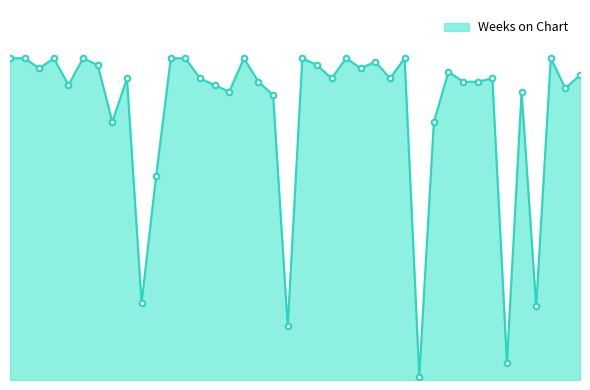

At which label is the value closest to 48?

11